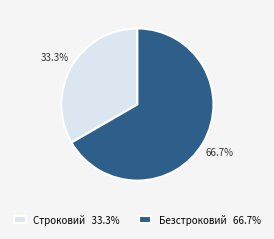

Rank the categories by value from lowest to highest.

Строковий, Безстроковий